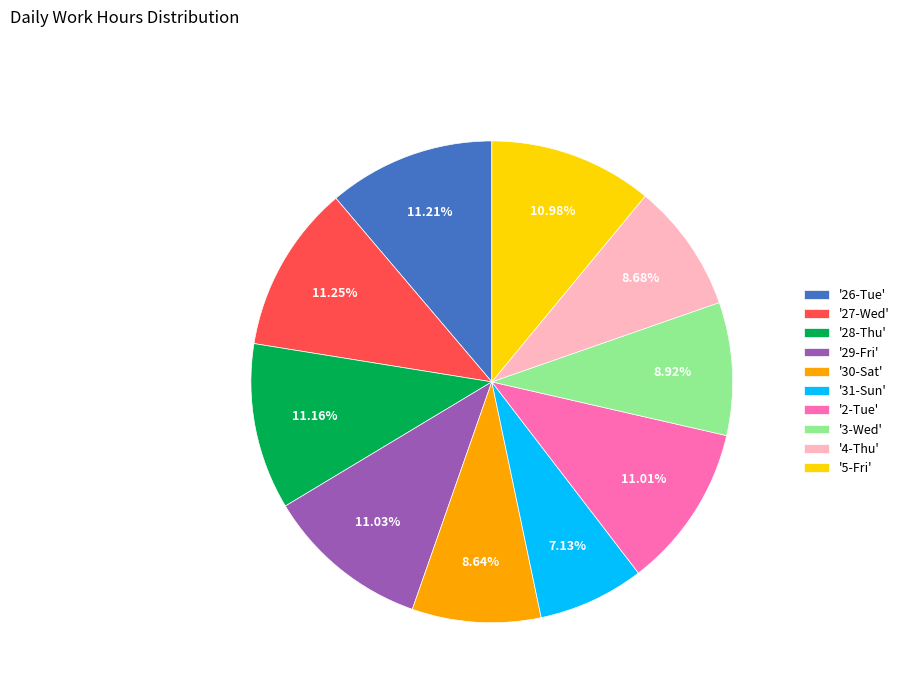

Is there a majority slice in this chart?

No